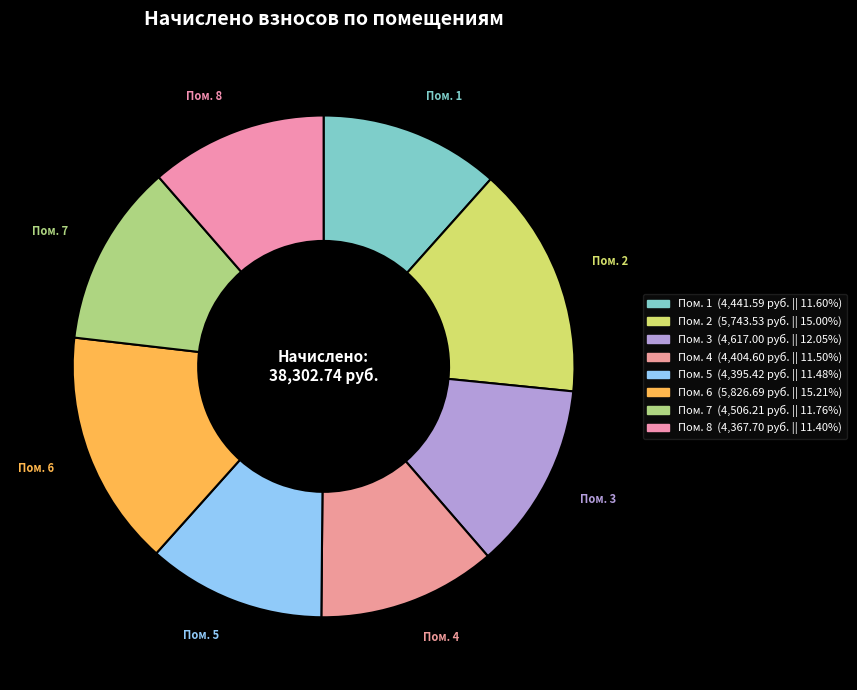

Which has a higher value, Пом. 7 or Пом. 2?

Пом. 2